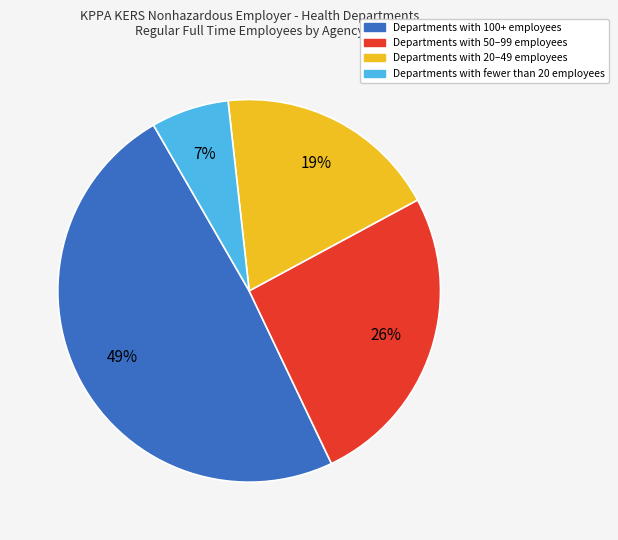

Is it true that Departments with 50–99 employees is 18% of the pie?

False